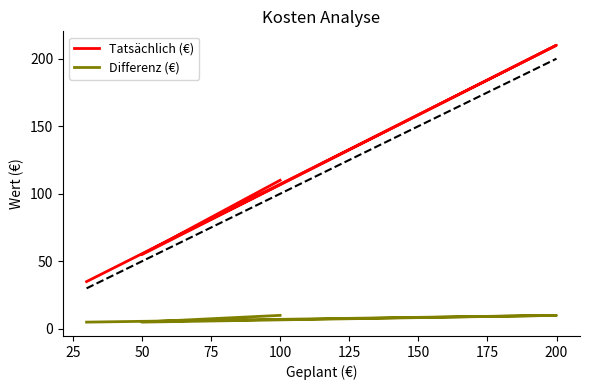

What is the average value of the Differenz (€) series?

8